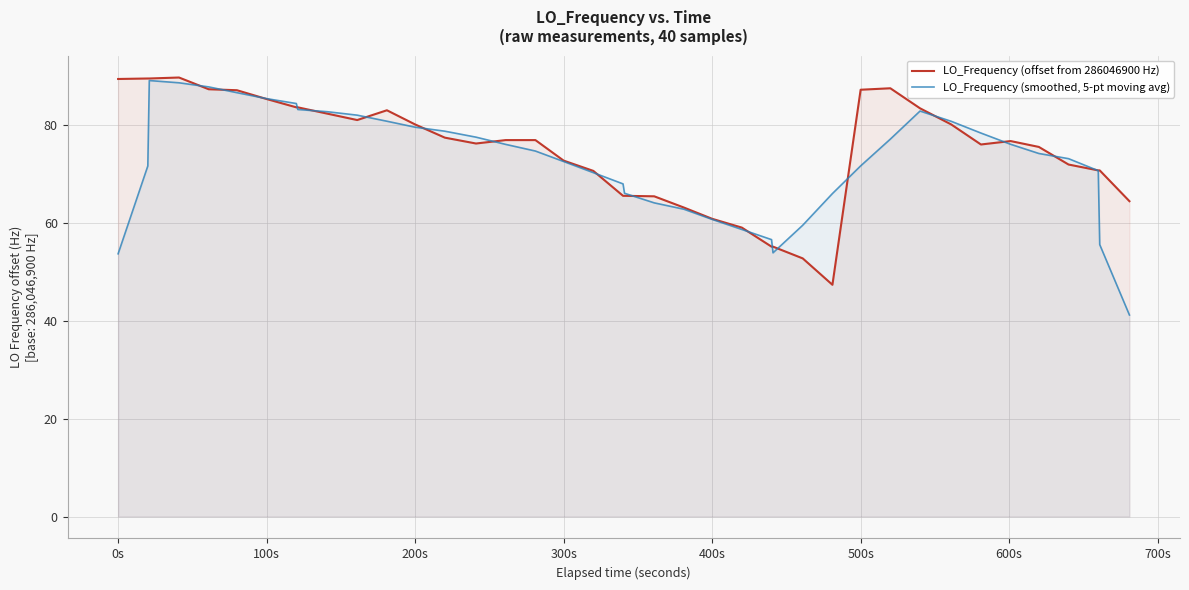

What is the smallest value displayed?

41.2